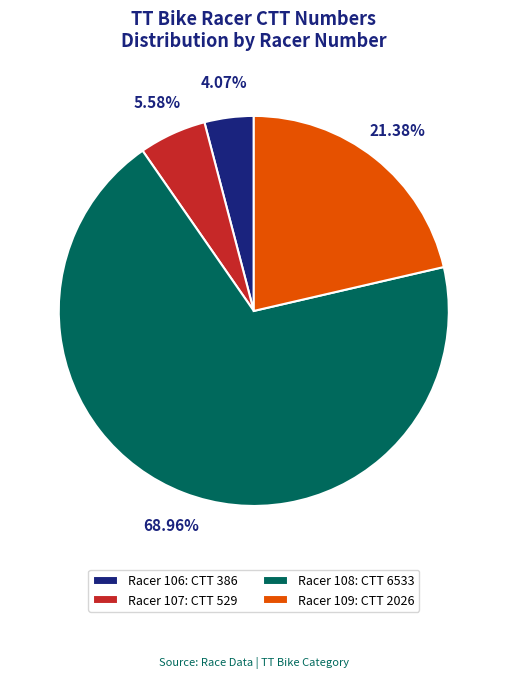

How many segments does this pie chart have?

4